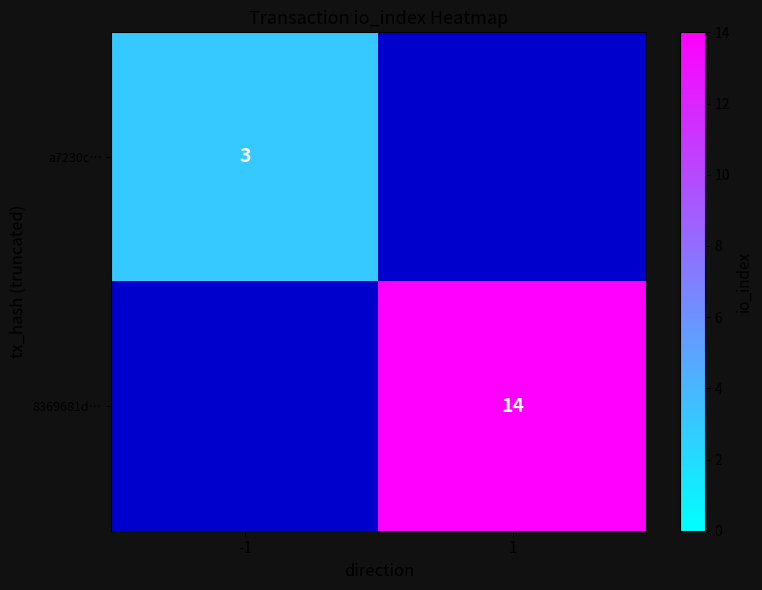

True or false: a7230c… has a value of 2 at -1.

False